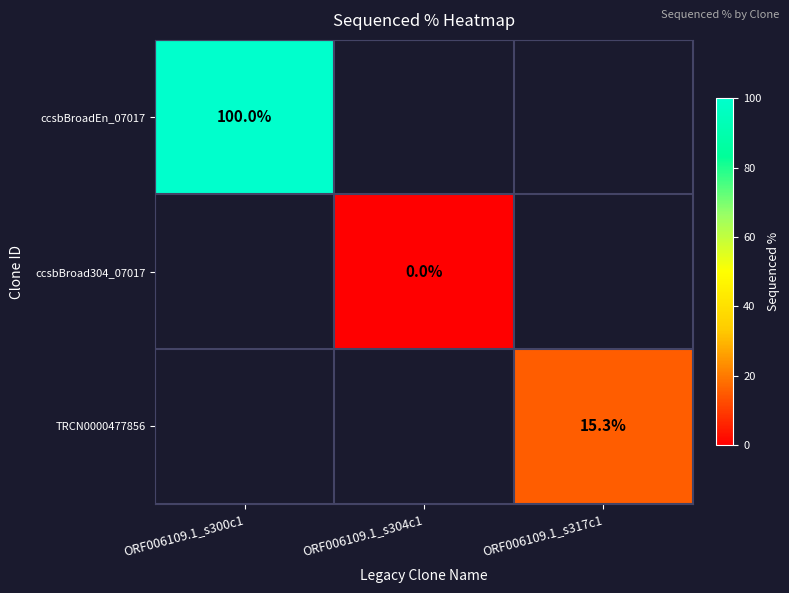

At how many categories does at least one series exceed 28?

1